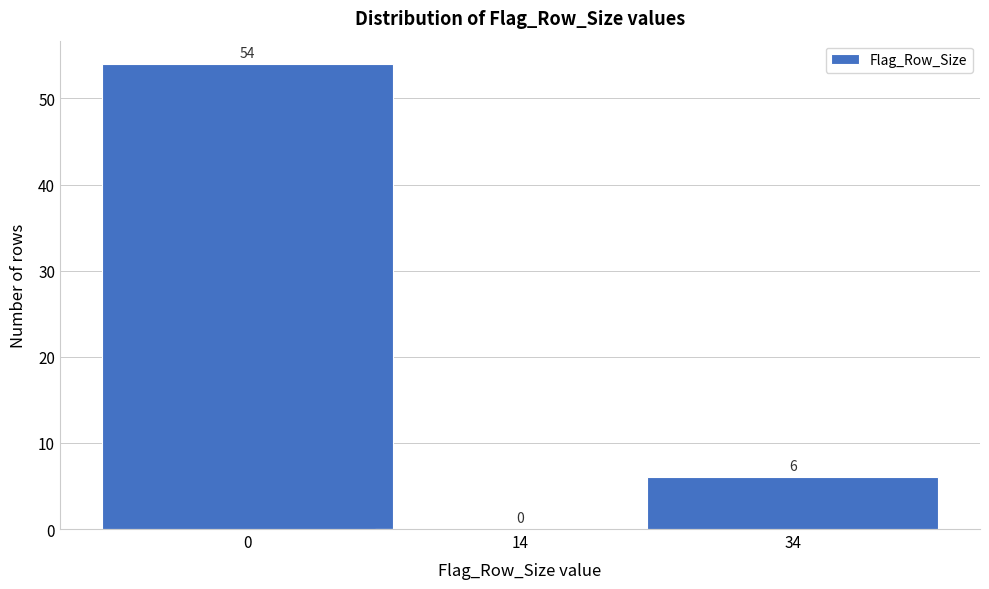

Reading left to right, extract all data points from this chart.

0=54	14=0	34=6